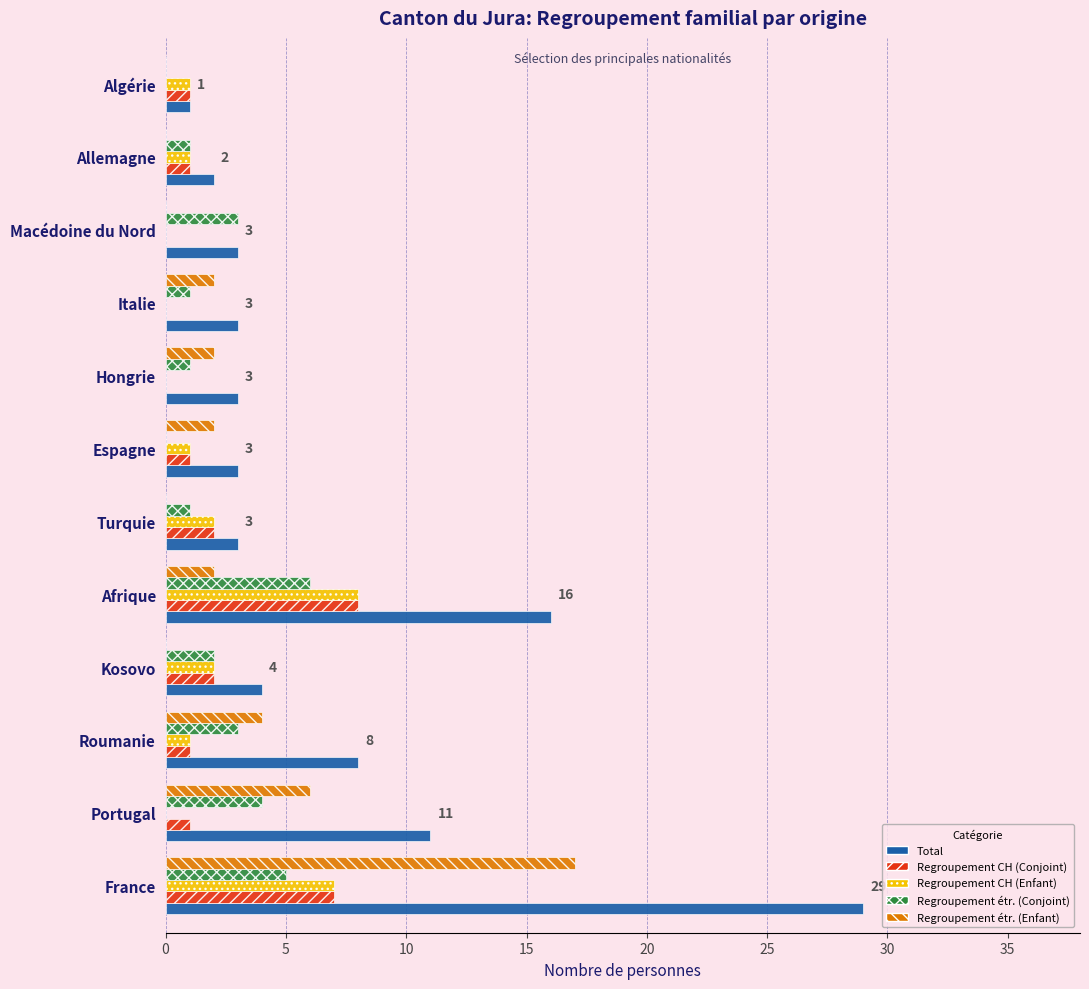

How many series are shown in this chart?

5